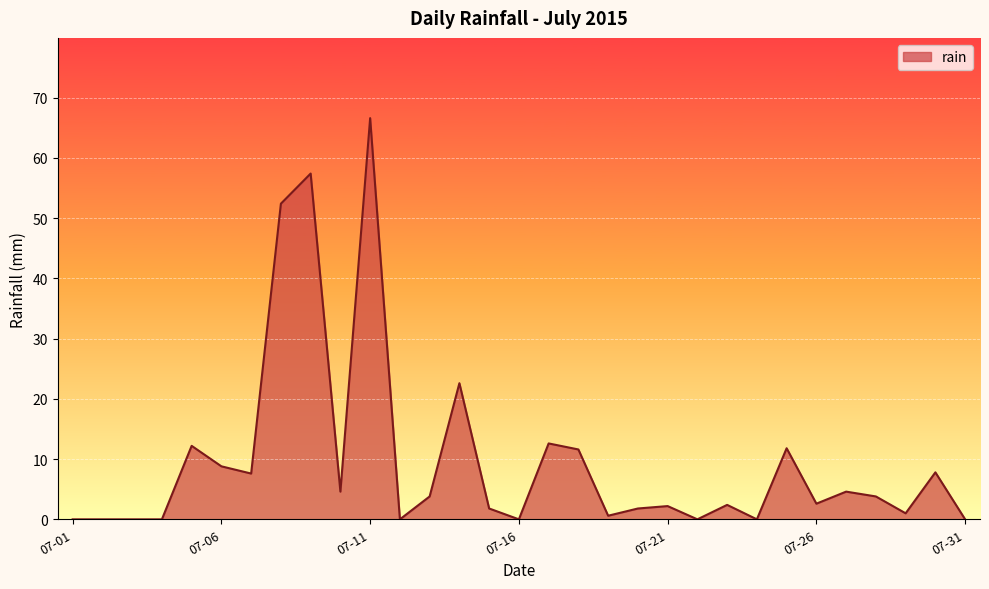

What is the sum of all values?

300.6